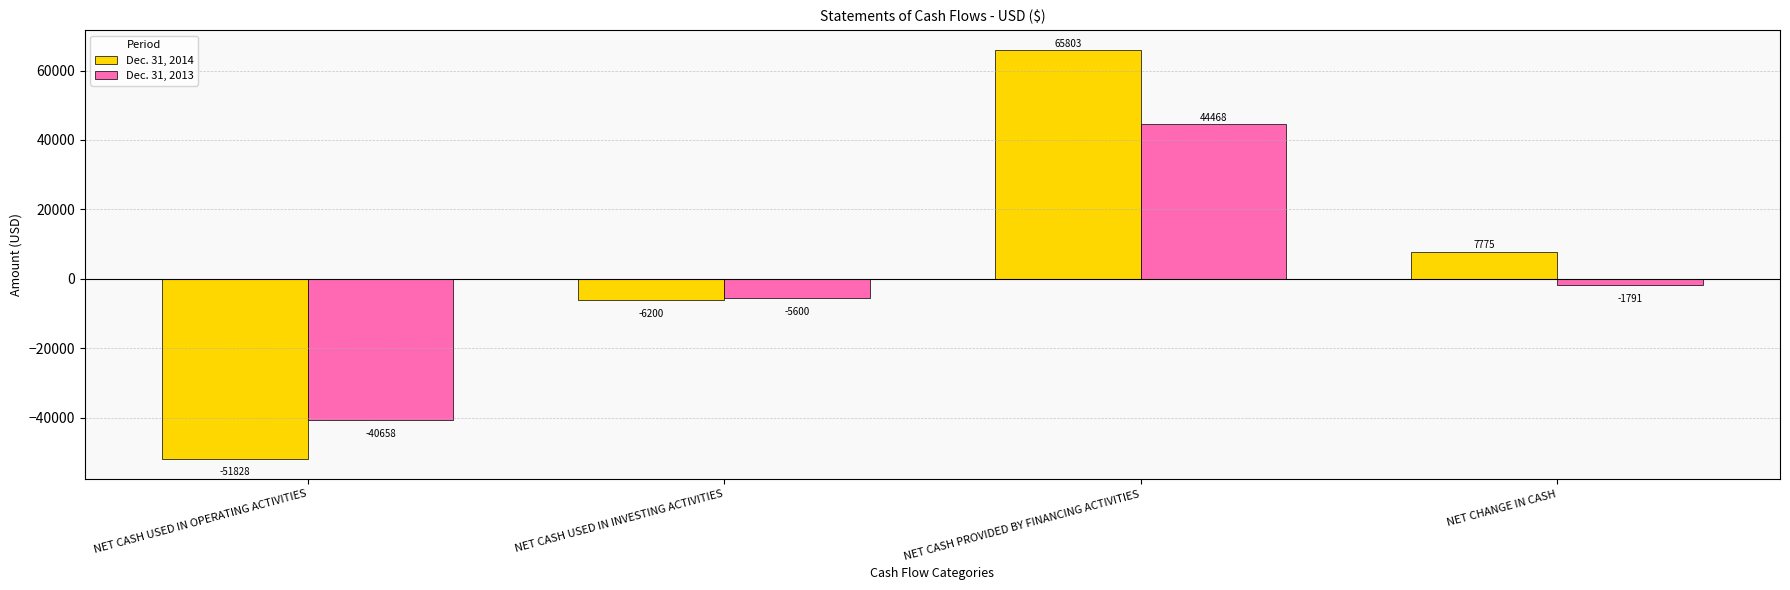

How many series are shown in this chart?

2